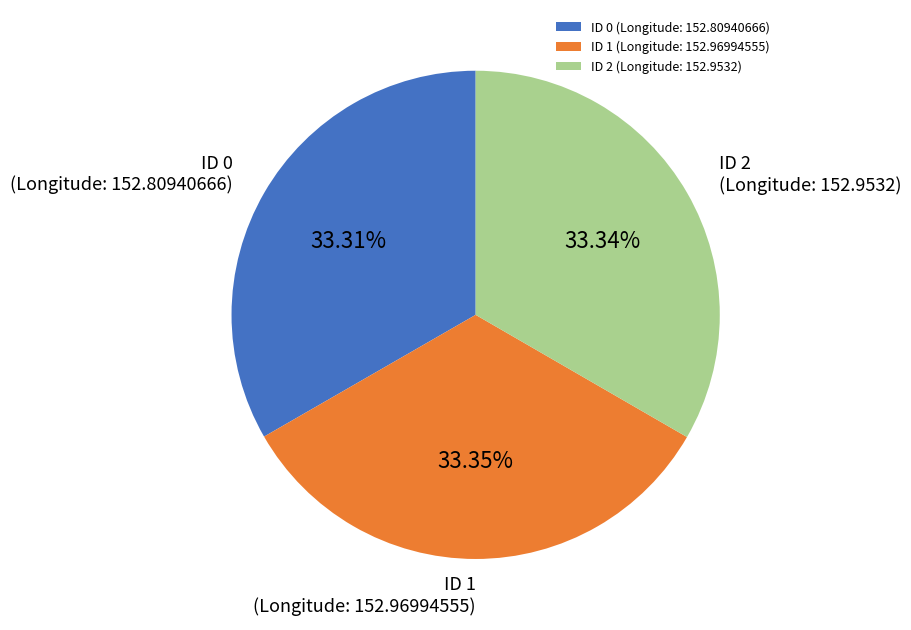

Count the number of slices in the pie.

3